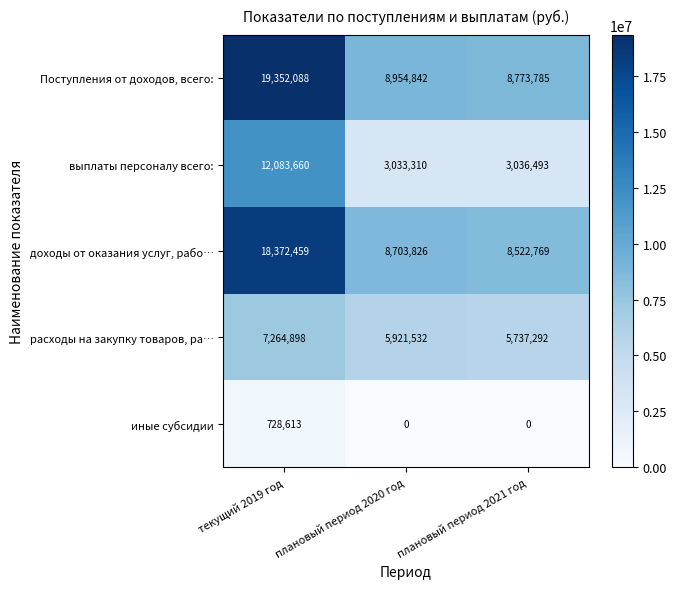

What is the difference between the second highest and minimum values in the доходы от оказания услуг, рабо… series?

181057